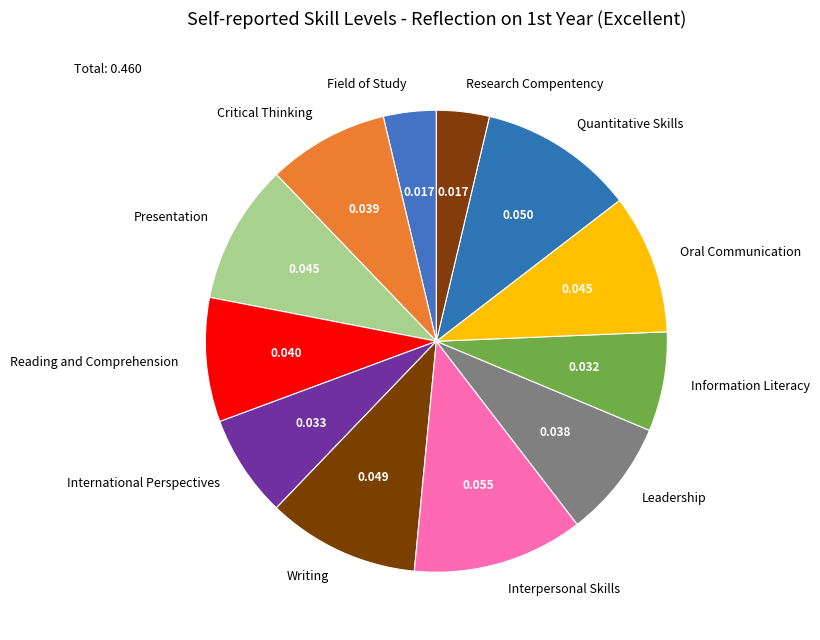

Which slice is the largest?

Interpersonal Skills